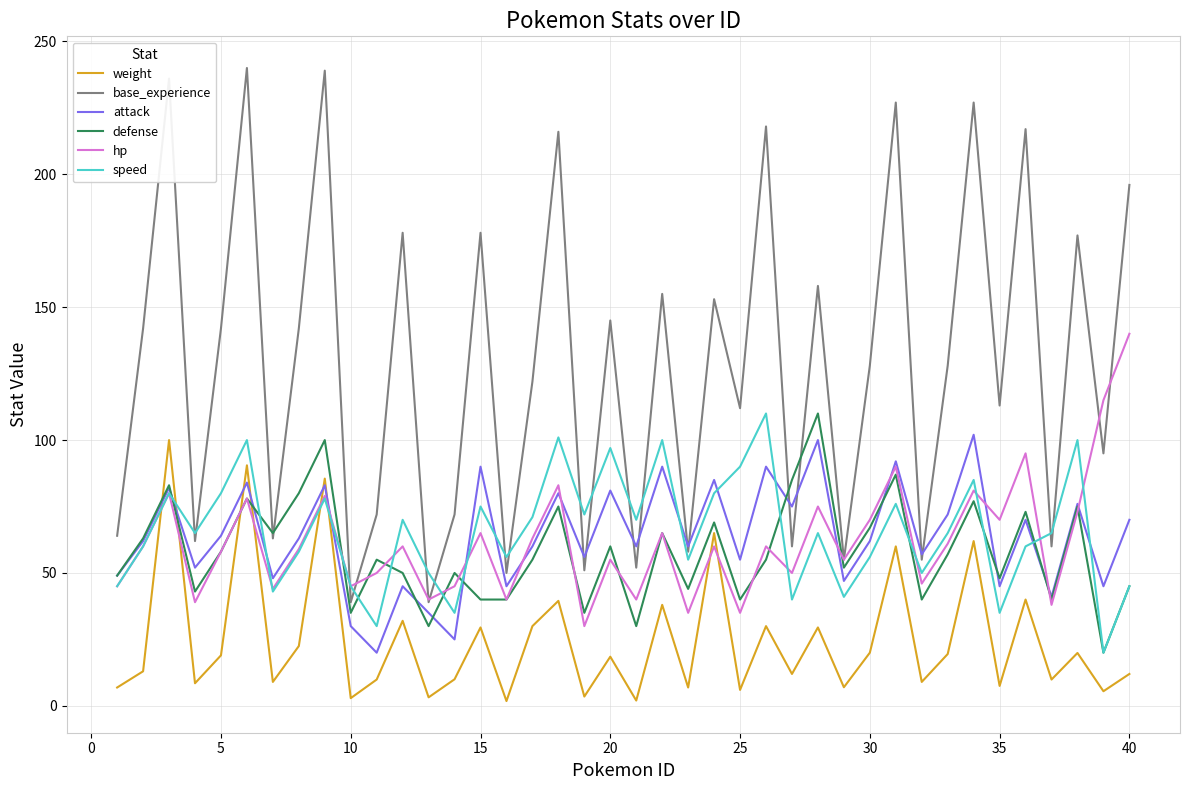

What is the greatest value displayed?

240.0